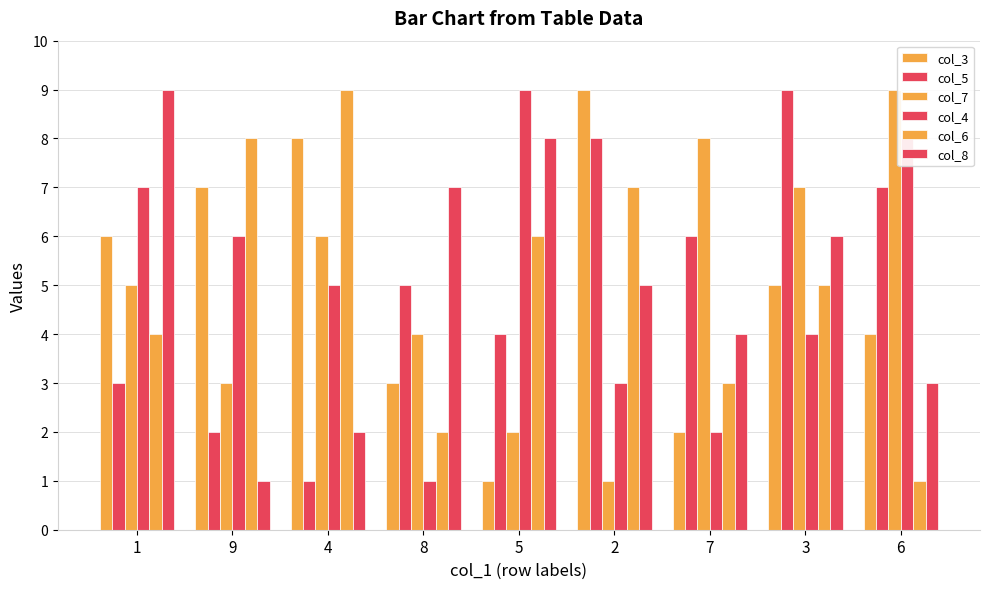

Reading left to right, transcribe all the data shown in this chart.

col_3: 6	7	8	3	1	9	2	5	4
col_5: 3	2	1	5	4	8	6	9	7
col_7: 5	3	6	4	2	1	8	7	9
col_4: 7	6	5	1	9	3	2	4	8
col_6: 4	8	9	2	6	7	3	5	1
col_8: 9	1	2	7	8	5	4	6	3